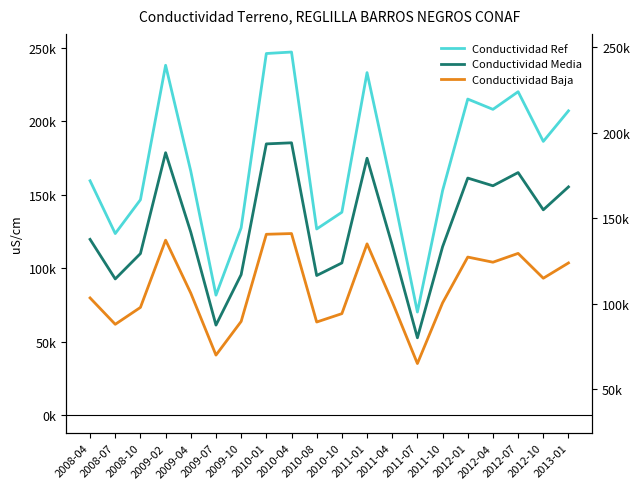

At which category does Conductividad Baja reach its first local valley?

2008-07